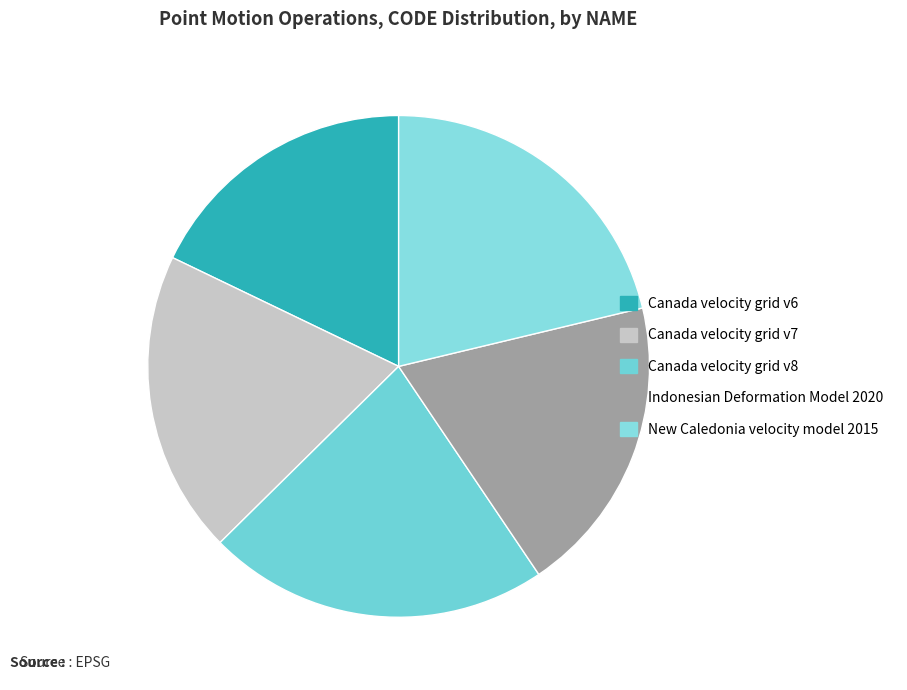

Which category has the biggest portion of the pie?

Canada velocity grid v8